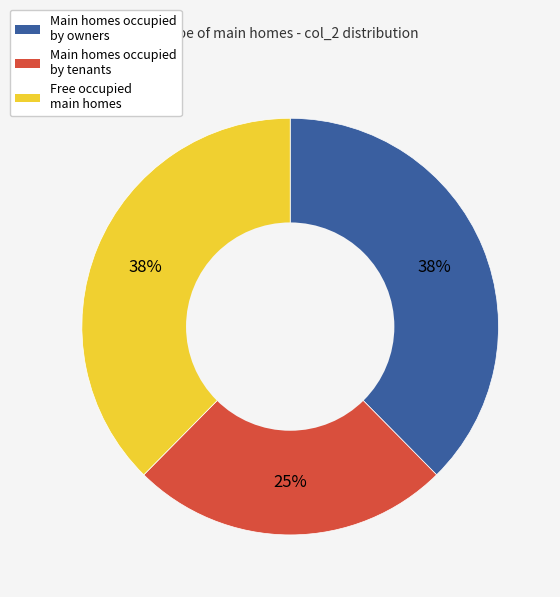

Is there a majority slice in this chart?

No